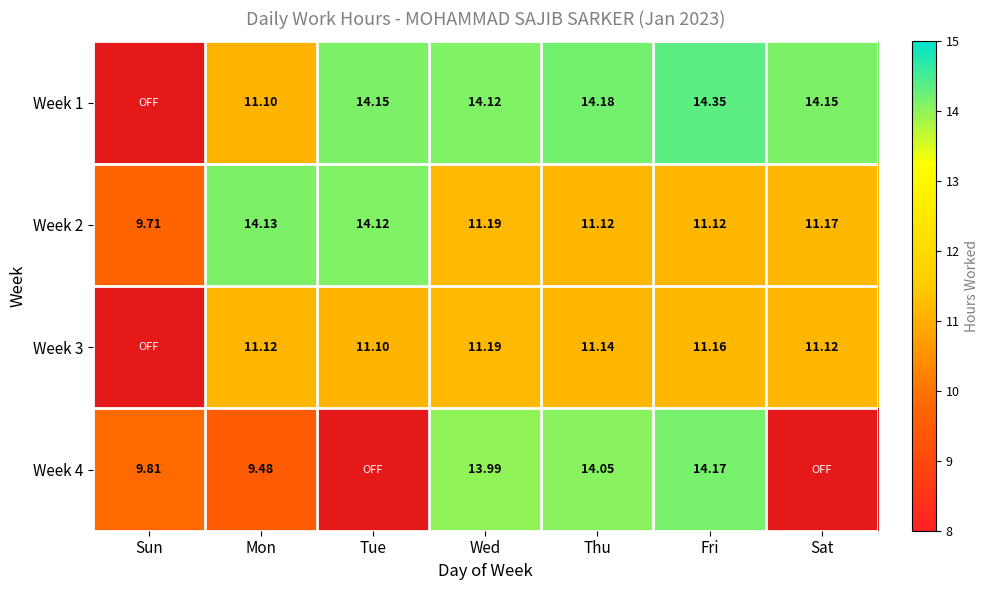

Which has a higher value, Sat or Thu?

Thu